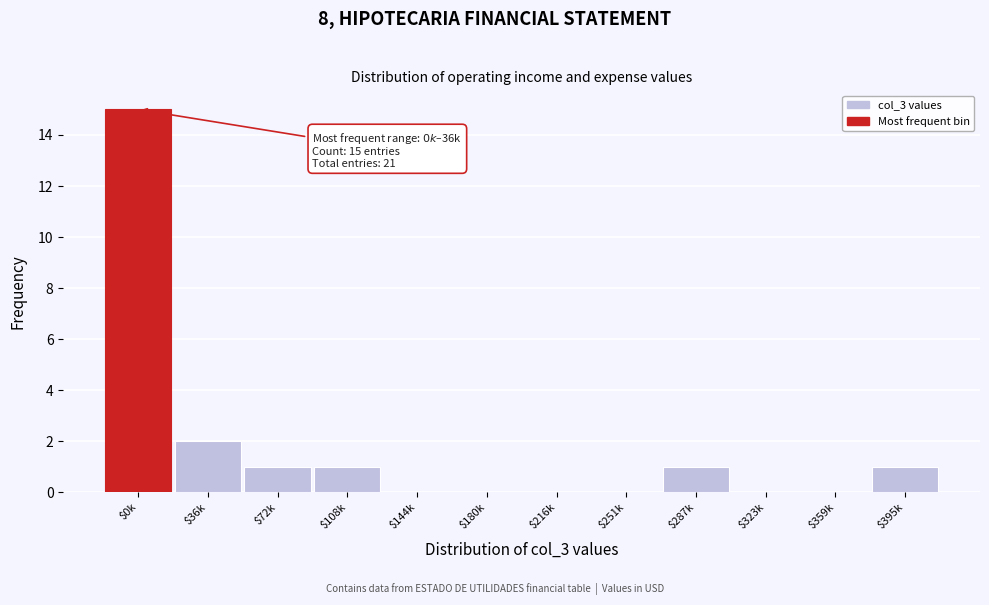

At which category does the chart reach its peak across all series?

$0k